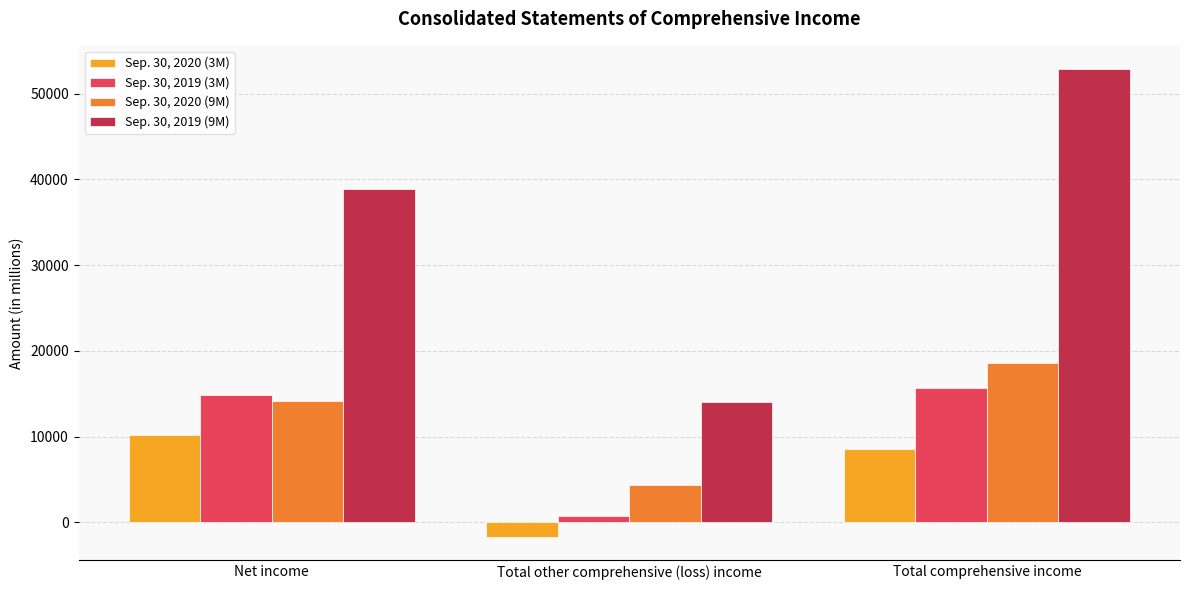

Which series changed the most between Total other comprehensive (loss) income and Total comprehensive income?

Sep. 30, 2019 (9M)